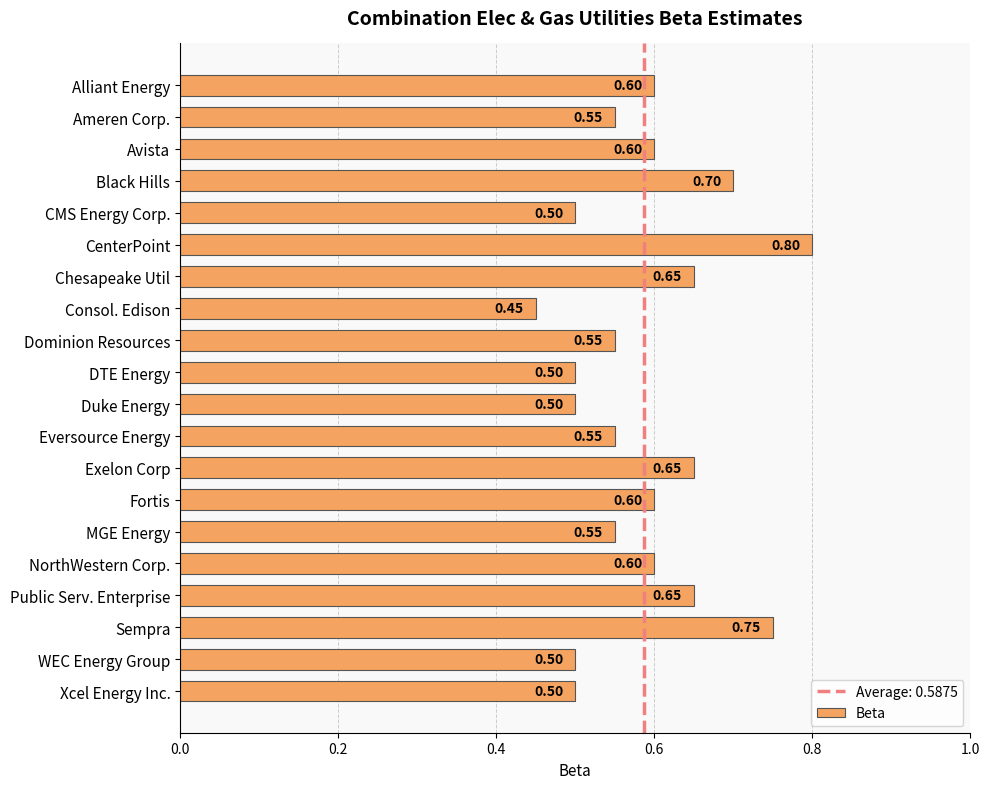

What is the average value?

0.6